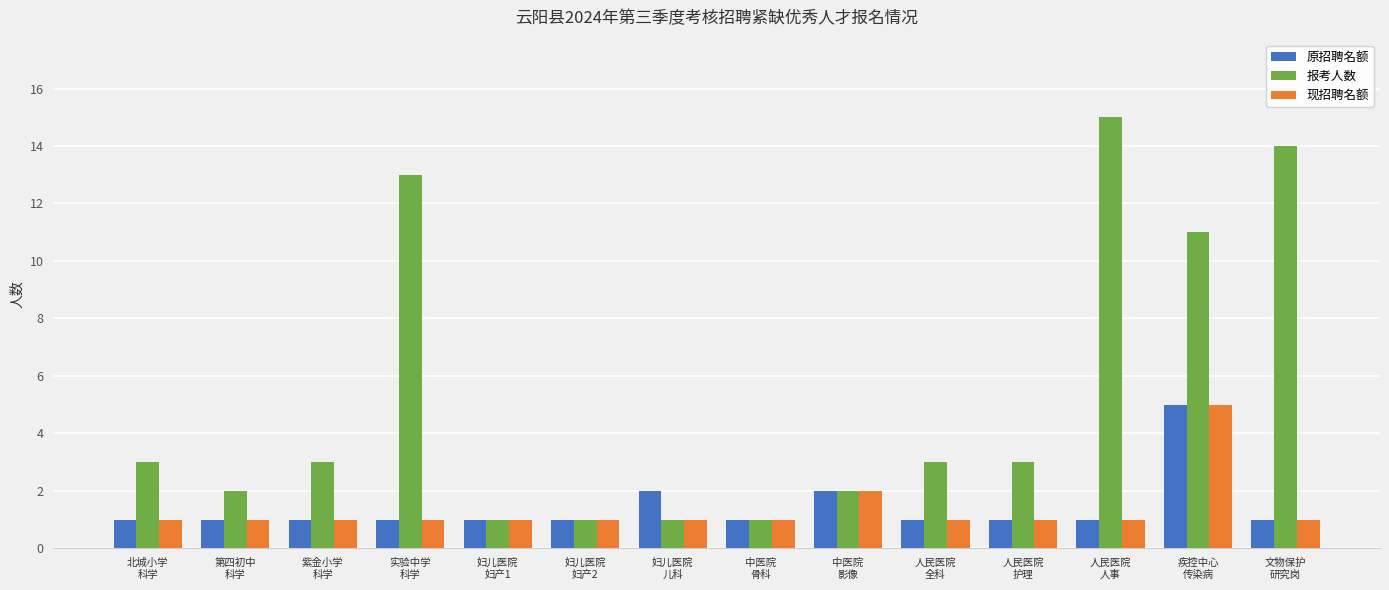

Reading left to right, transcribe all the data shown in this chart.

原招聘名额: 1	1	1	1	1	1	2	1	2	1	1	1	5	1
报考人数: 3	2	3	13	1	1	1	1	2	3	3	15	11	14
现招聘名额: 1	1	1	1	1	1	1	1	2	1	1	1	5	1